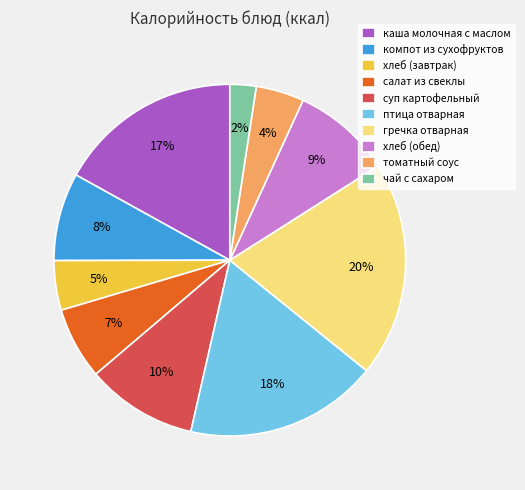

To the nearest percent, what is the average slice percentage?

10%